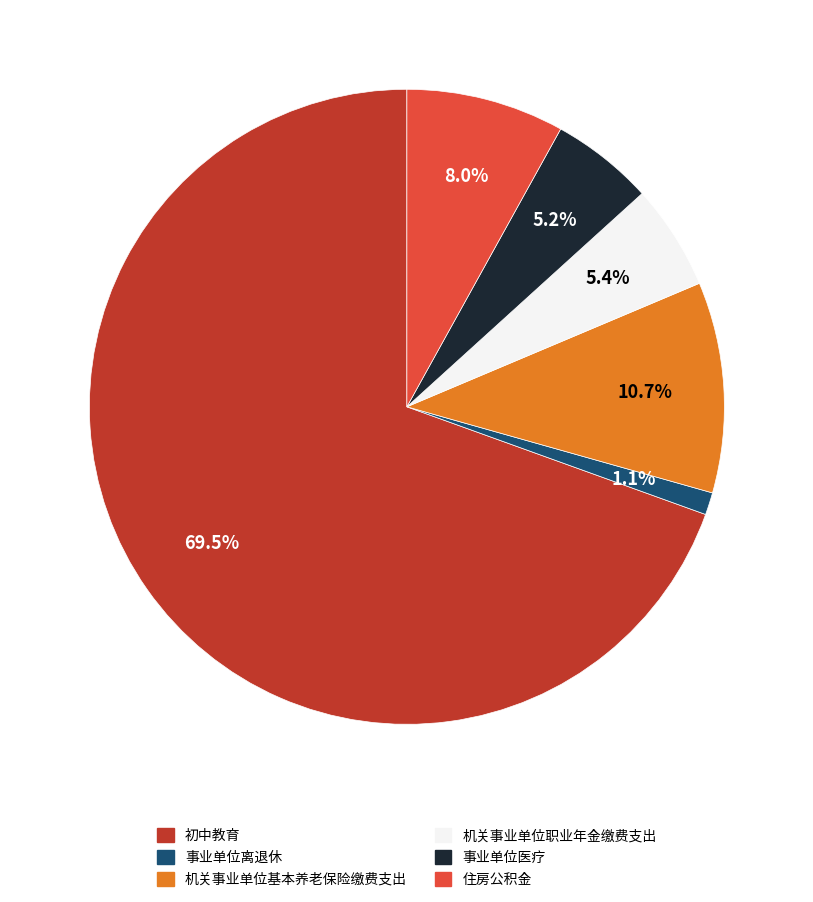

Is there any slice that represents more than half of the pie?

Yes